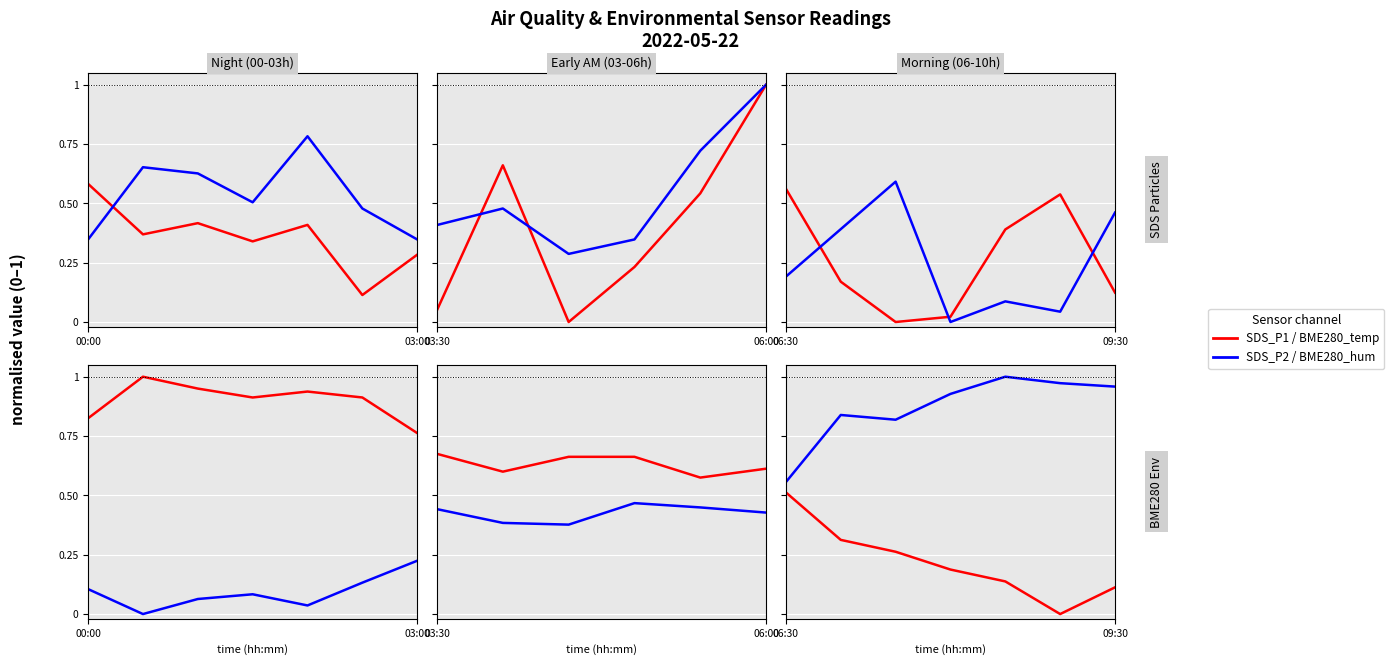

At which category does SDS_P1 reach its first local peak?

5